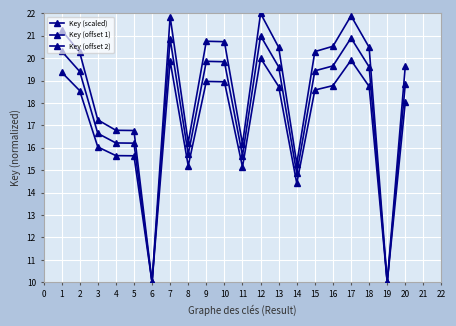

At how many categories does at least one series exceed 20?

11